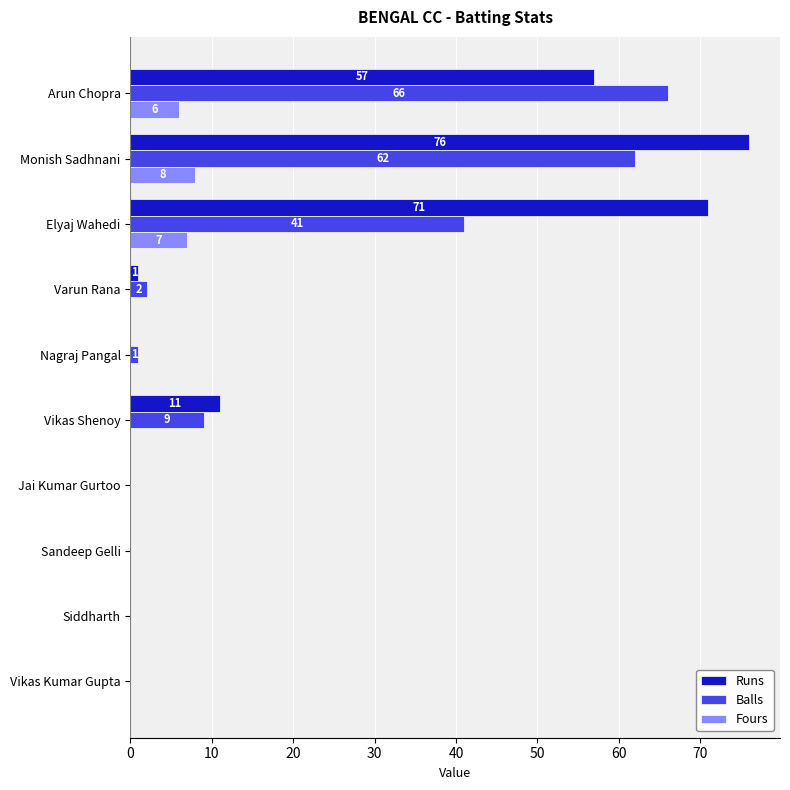

What is the greatest value displayed?

76